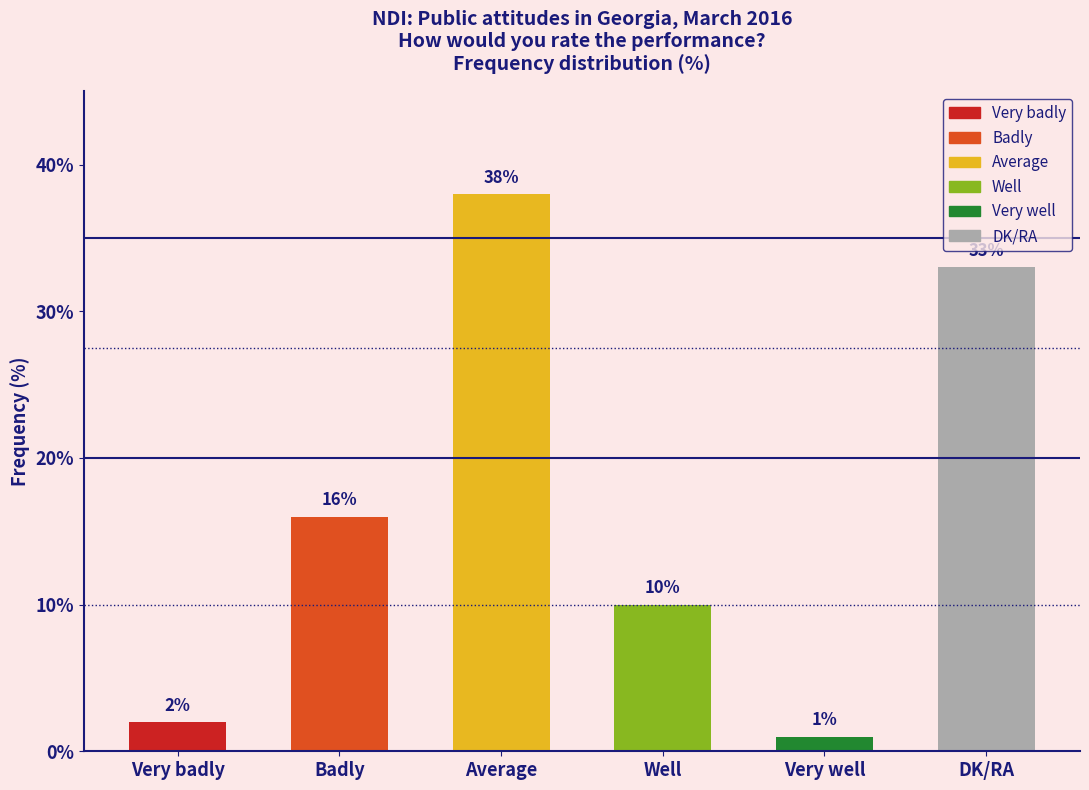

Reading left to right, list all the values displayed in this chart.

2	16	38	10	1	33